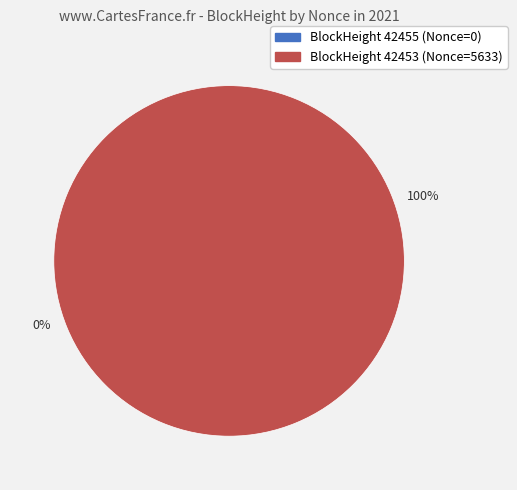

Is it true that 42455 is 9% of the pie?

False